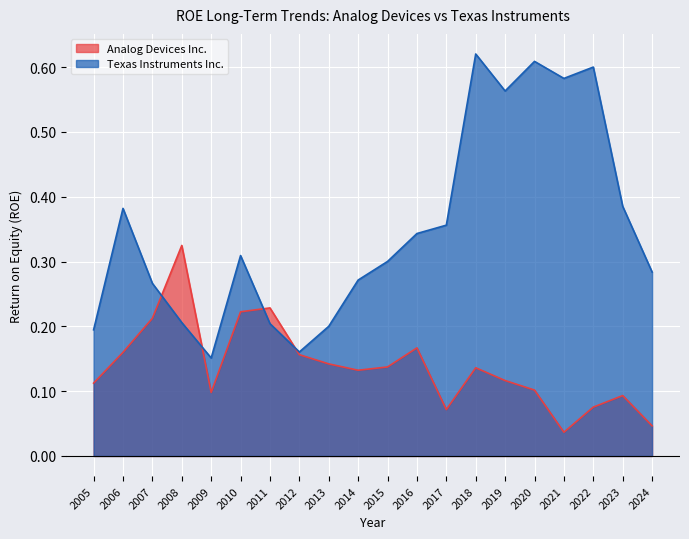

Reading right to left, extract all data points from this chart.

Analog Devices Inc.: 0.0	0.1	0.1	0.0	0.1	0.1	0.1	0.1	0.2	0.1	0.1	0.1	0.2	0.2	0.2	0.1	0.3	0.2	0.2	0.1
Texas Instruments Inc.: 0.3	0.4	0.6	0.6	0.6	0.6	0.6	0.4	0.3	0.3	0.3	0.2	0.2	0.2	0.3	0.2	0.2	0.3	0.4	0.2